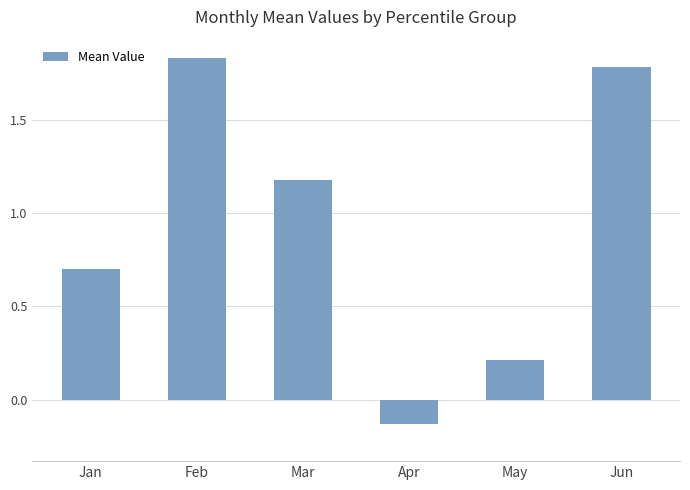

At which label does the data first exceed 1?

Feb